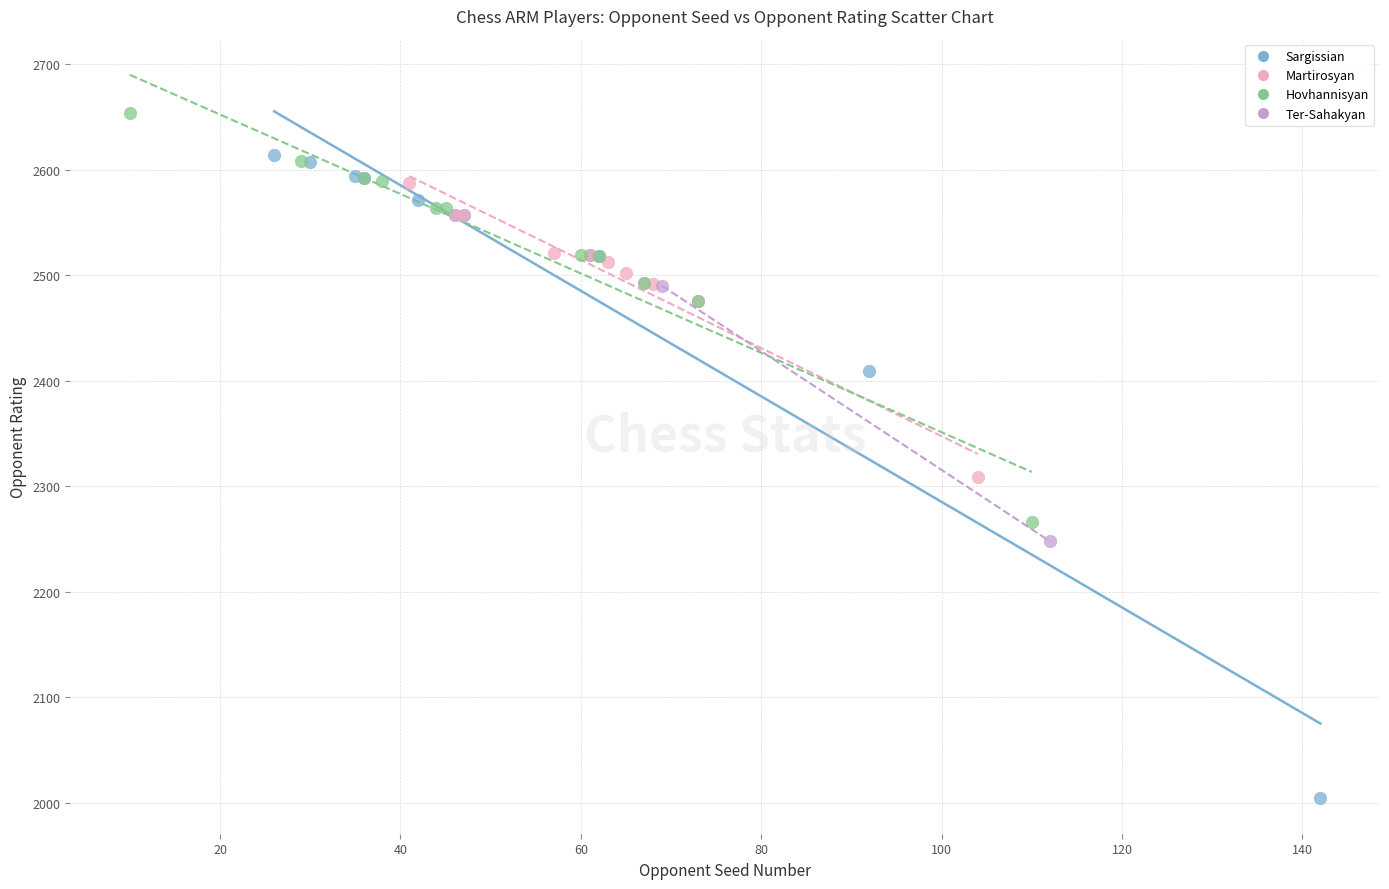

Which series contains the lowest Y value?

Sargissian